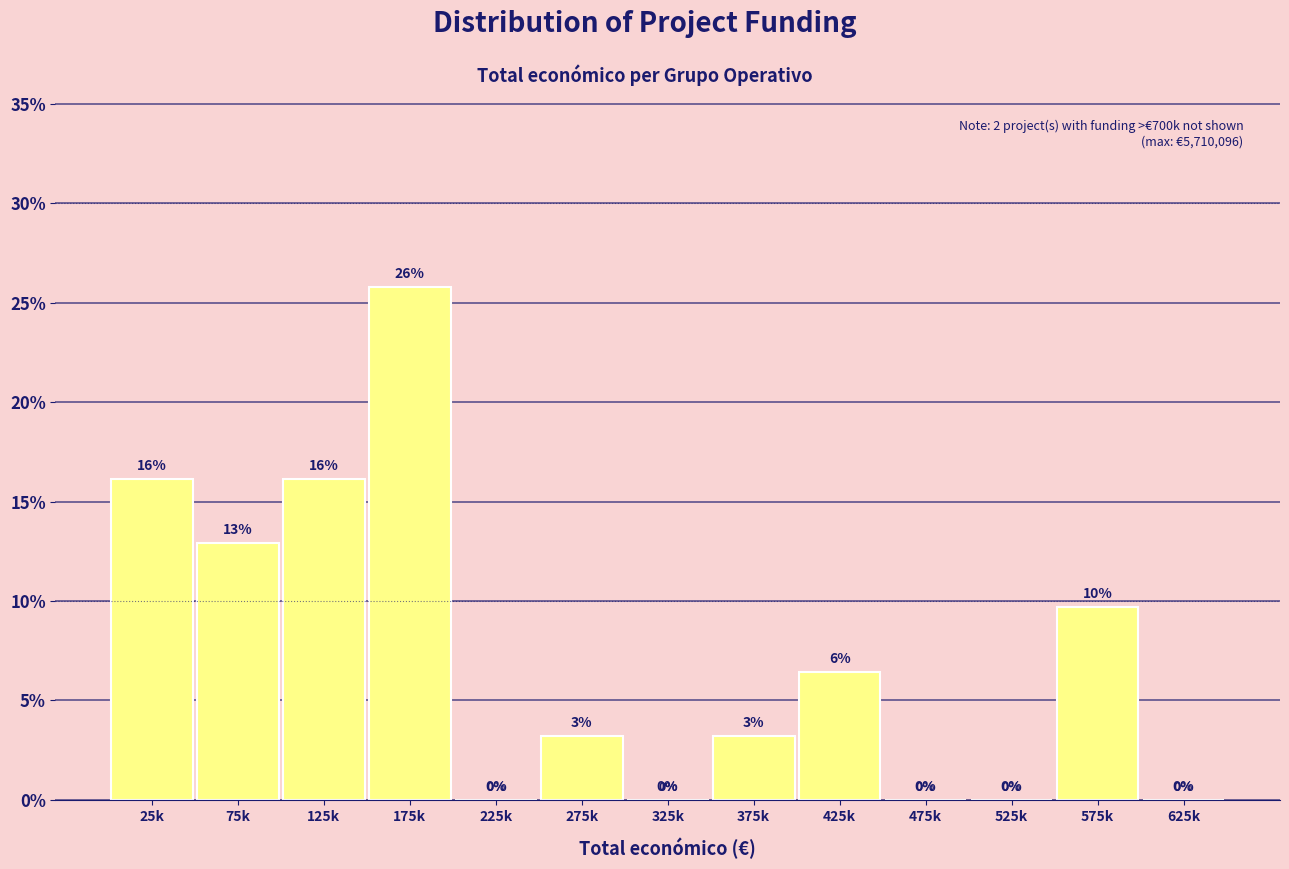

The chart shows a value of 0.0 at 525k. True or false?

True